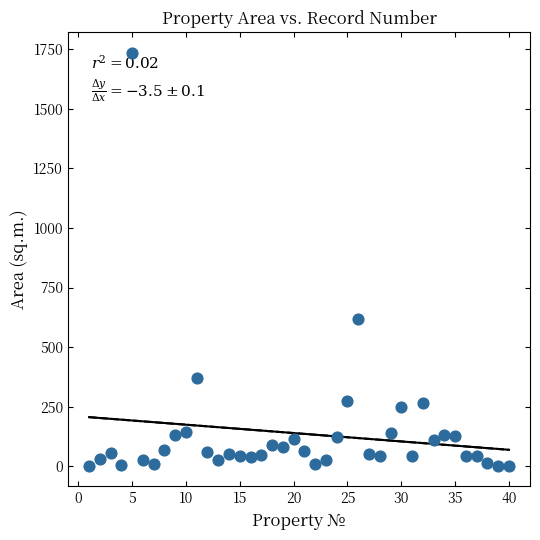

What Y value in the scatter plot is closest to 868?

620.0